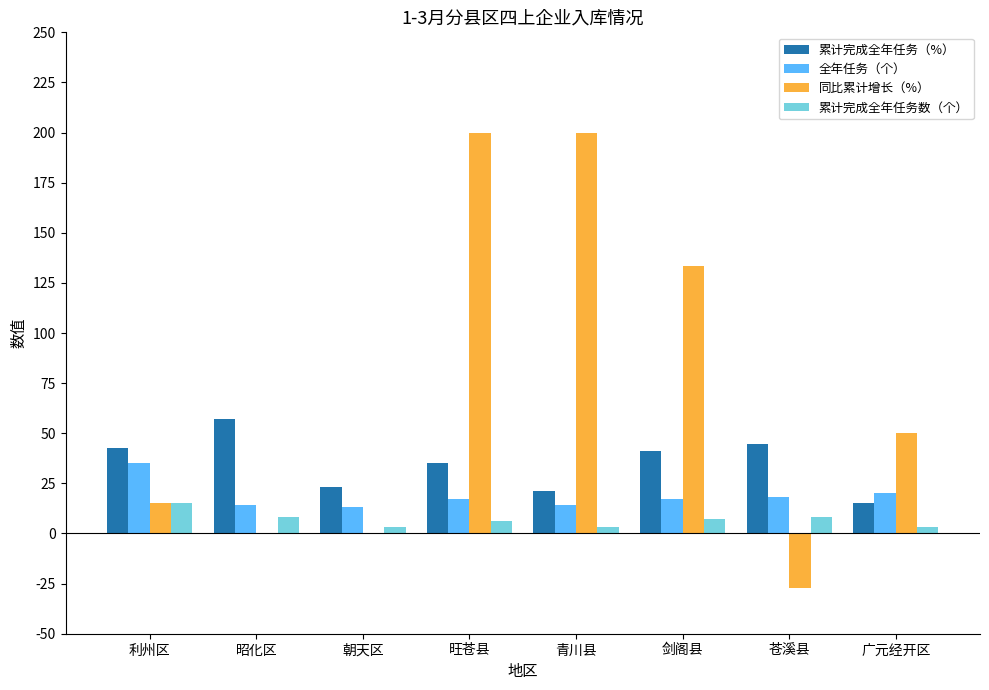

Read the 同比累计增长（%） value at 苍溪县.

-27.3